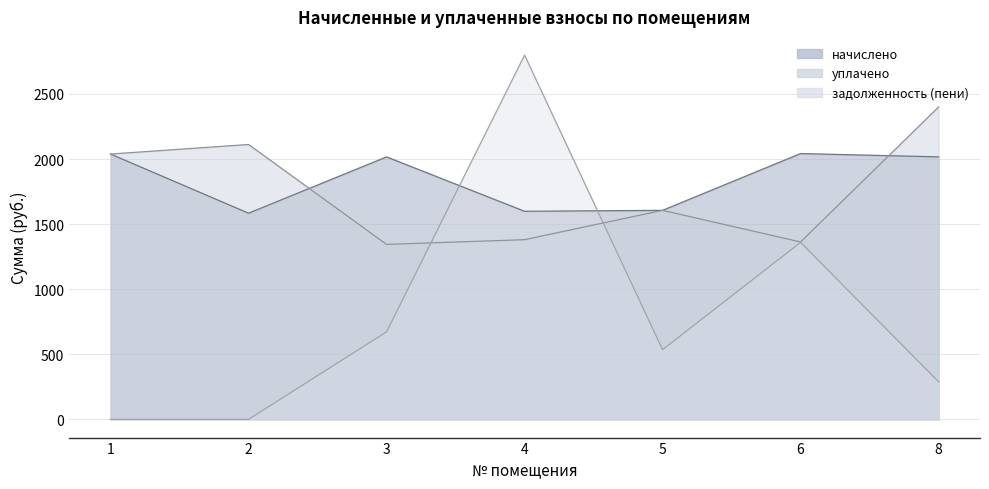

Which series has the largest total across all categories?

начислено